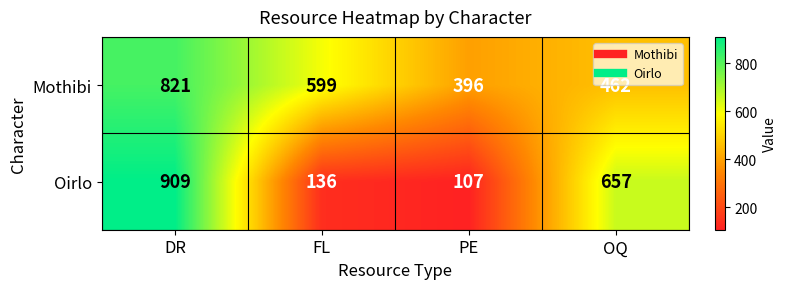

List the labels in order of Mothibi value, smallest first.

PE, OQ, FL, DR